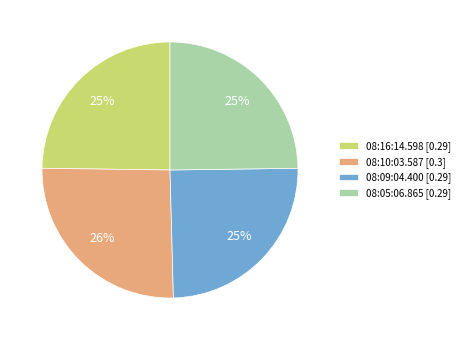

Does any single category account for the majority?

No